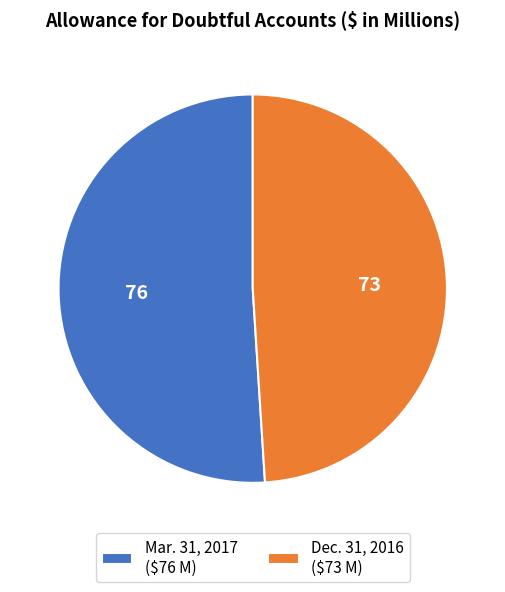

Rank the categories by value from highest to lowest.

Mar. 31, 2017, Dec. 31, 2016